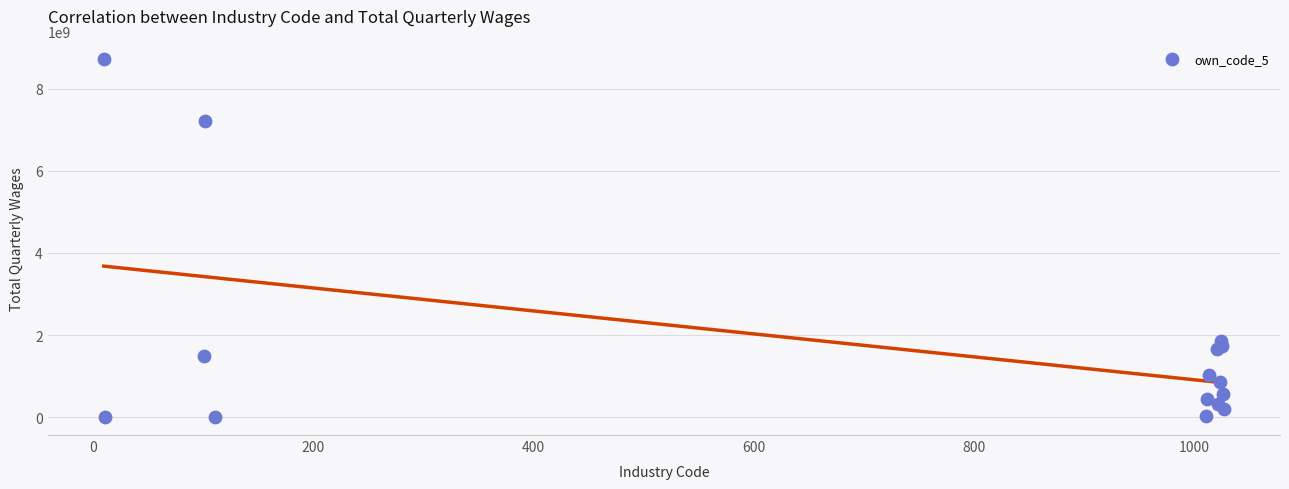

What Y value in the scatter plot is closest to 4356940686?

1844402469